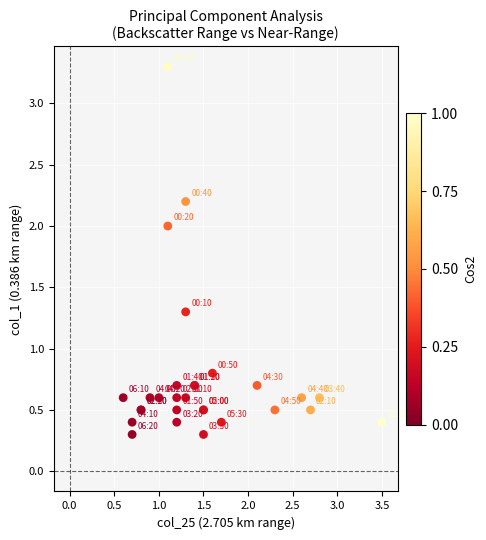

What Y value in the scatter plot is closest to 1?

0.8